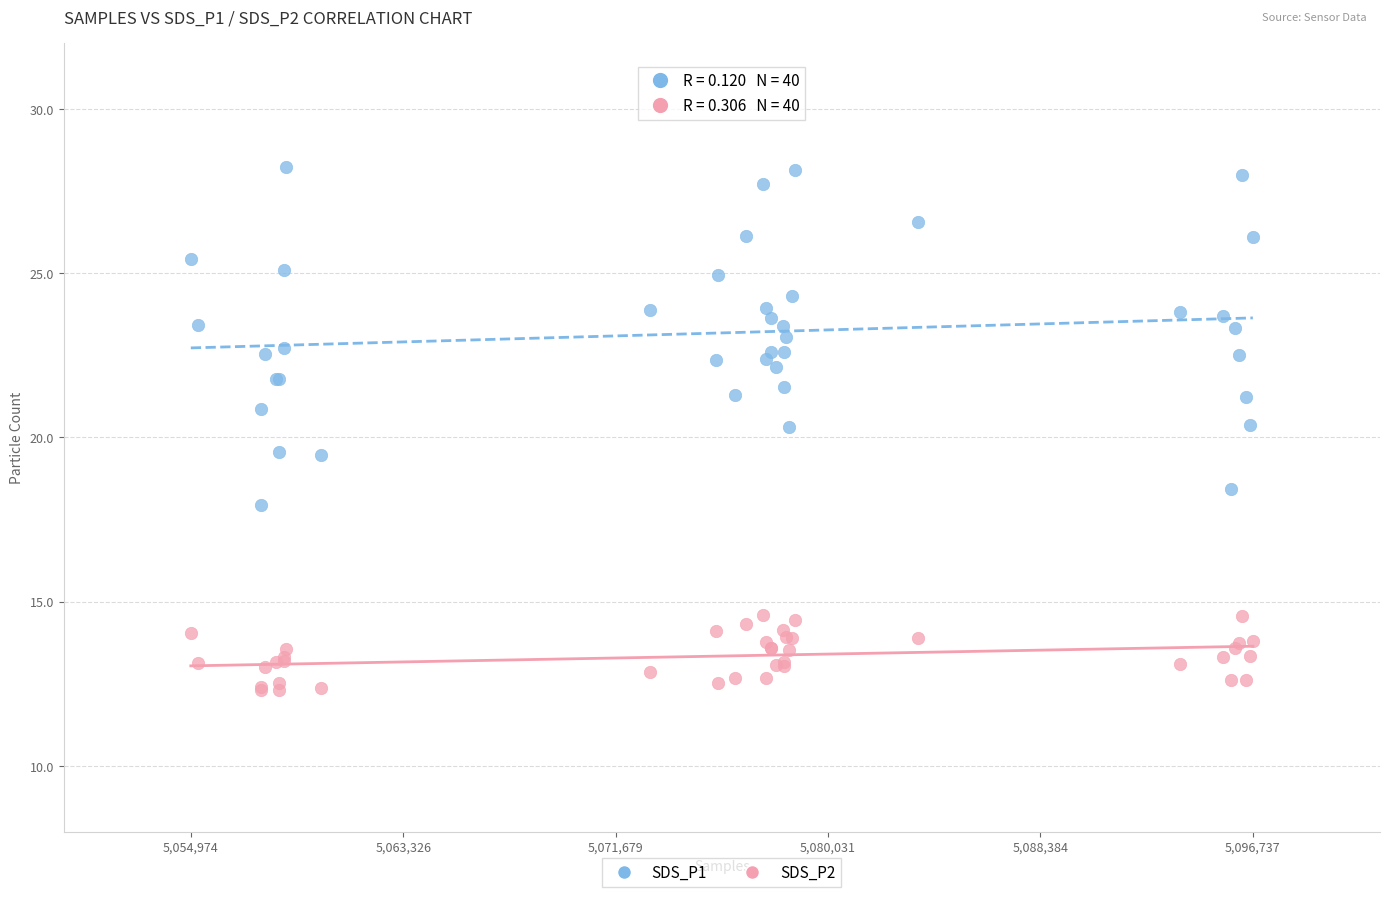

What are all the series names shown in the legend?

SDS_P1, SDS_P2